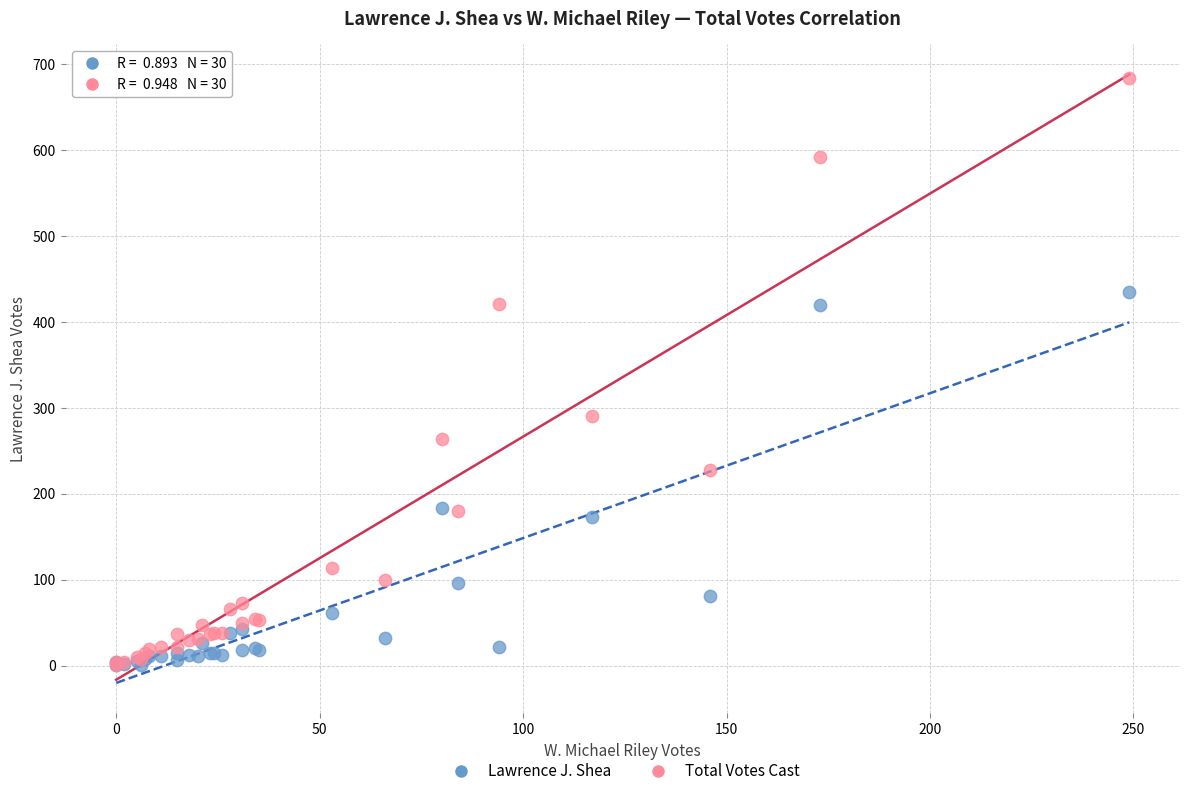

Across all series, what Y value is closest to 342?

290